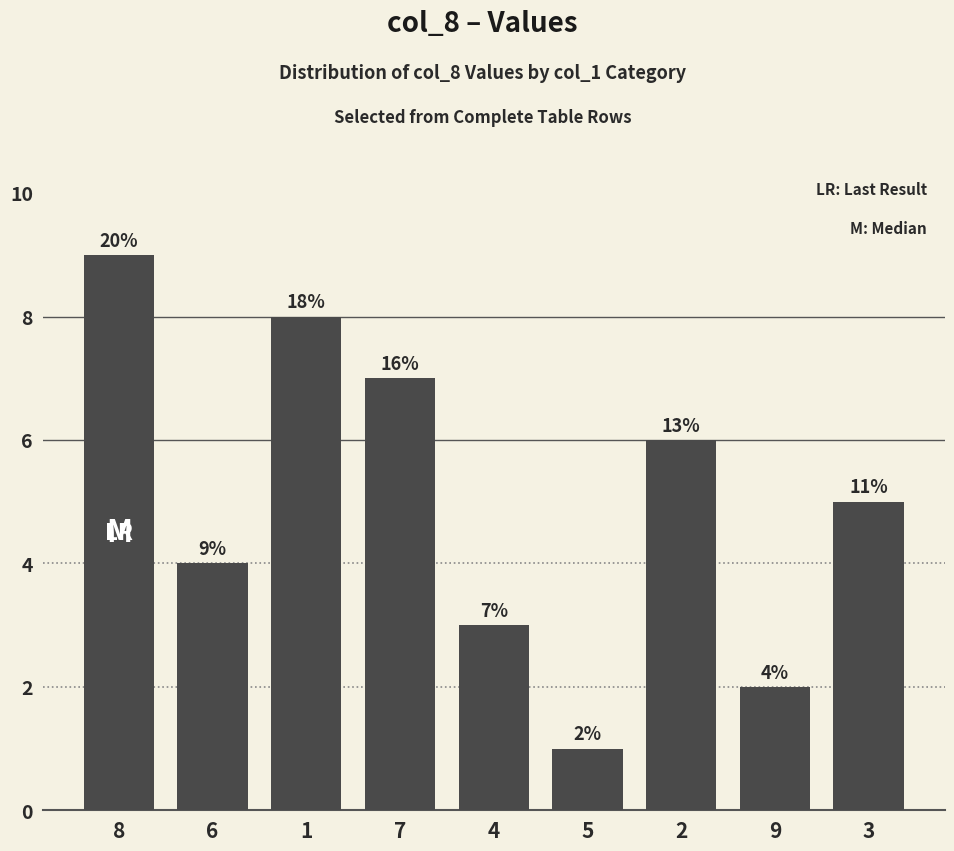

Are the bars horizontal?

No